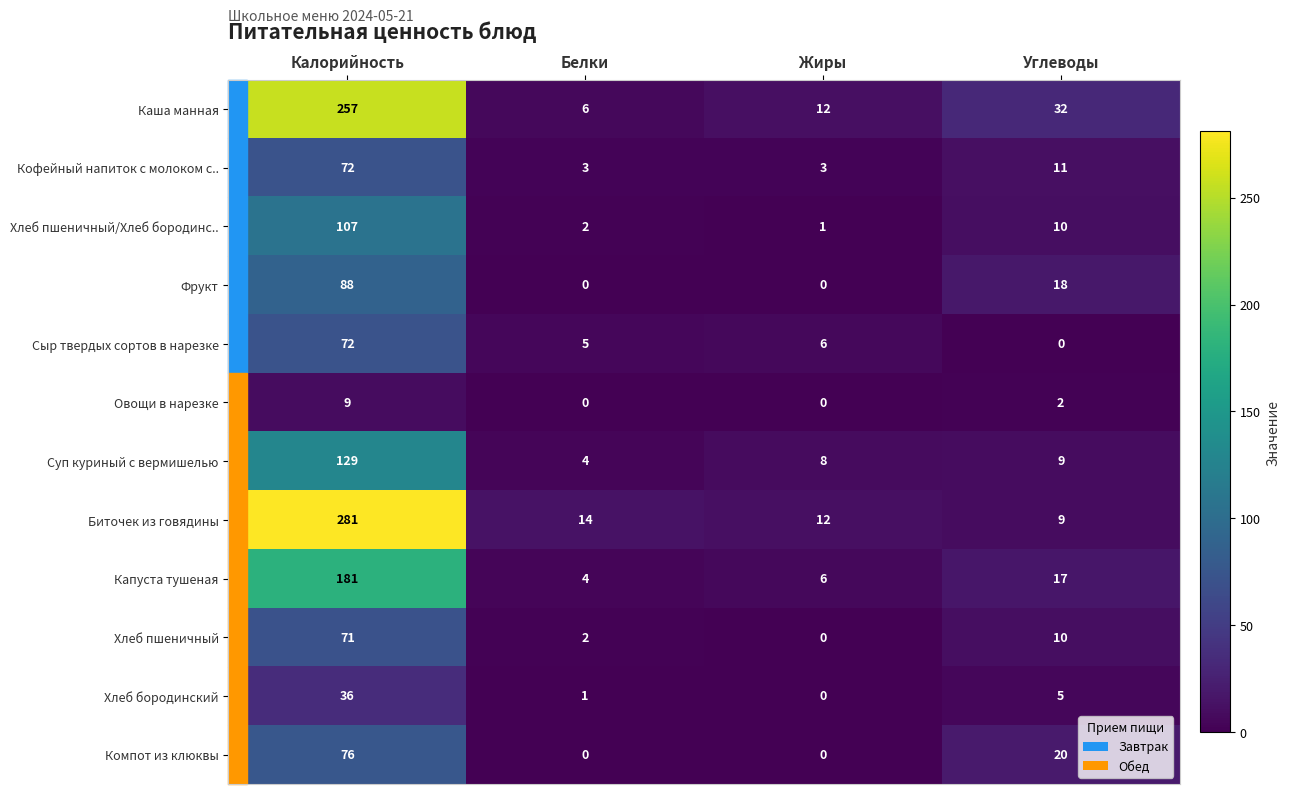

Where is Фрукт nearest to the value 44?

Углеводы